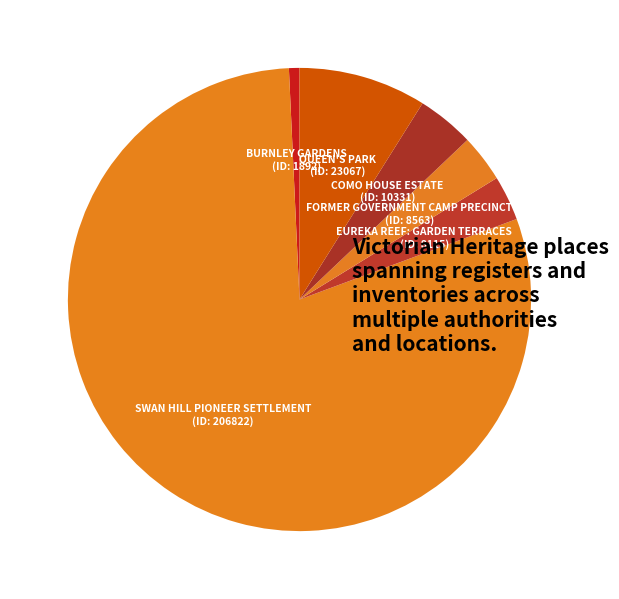

The QUEEN'S PARK slice represents 9% of the pie. True or false?

True